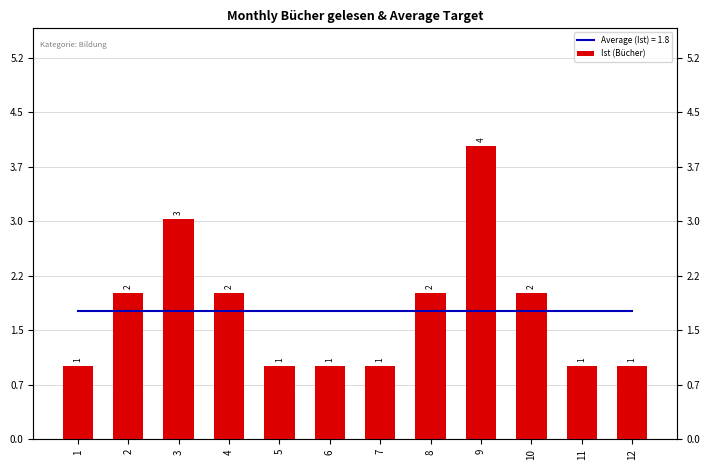

Which label corresponds to the largest value in the chart?

9